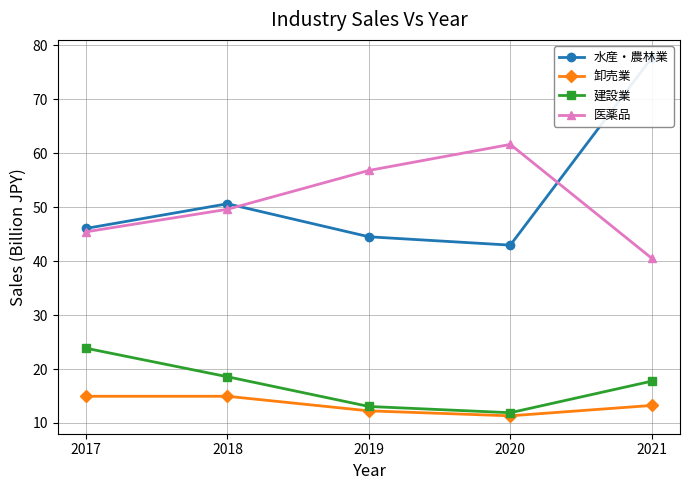

True or false: 水産・農林業 and 建設業 intersect in this chart.

False